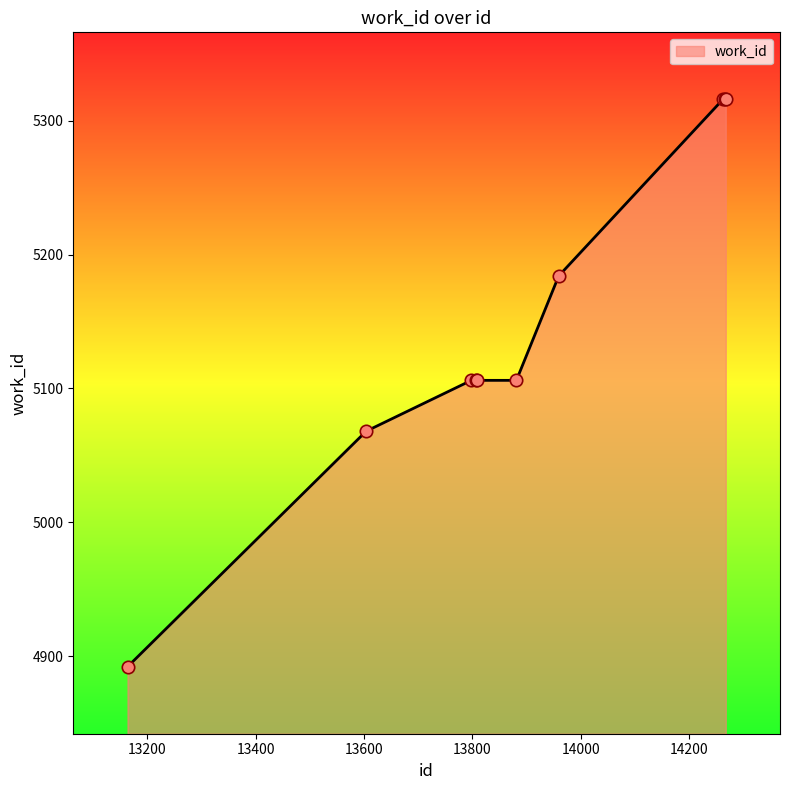

What is the greatest value displayed?

5316